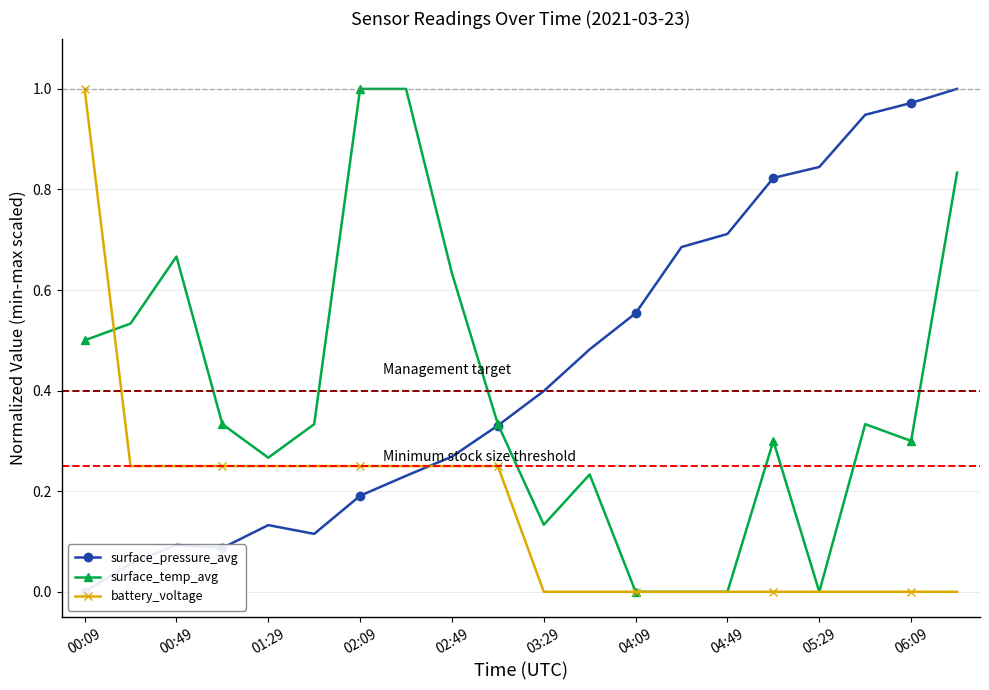

At which category is the sum across all series the highest?

19